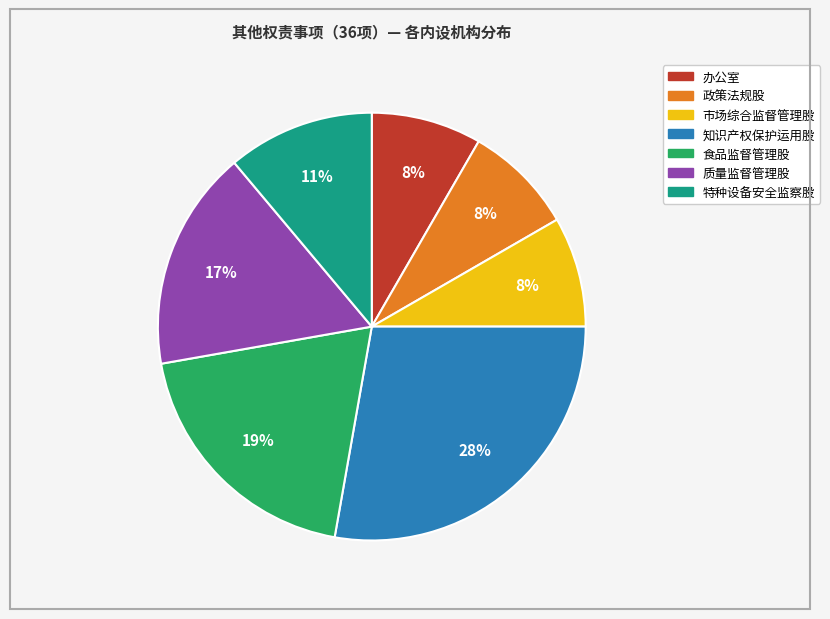

To the nearest percent, what percentage of the pie is 特种设备安全监察股?

11%